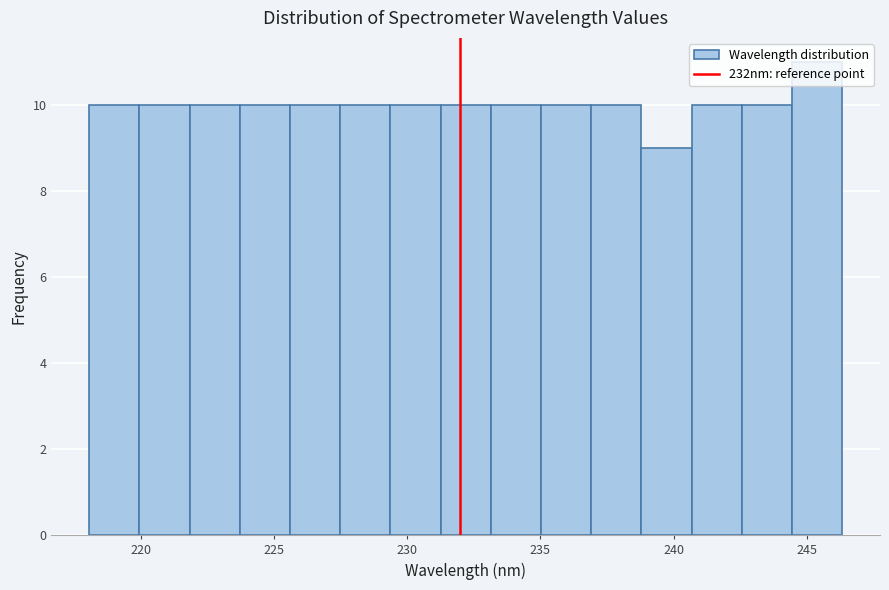

Read against the x-axis, roughly where is the centre of the tallest bar?

245.5